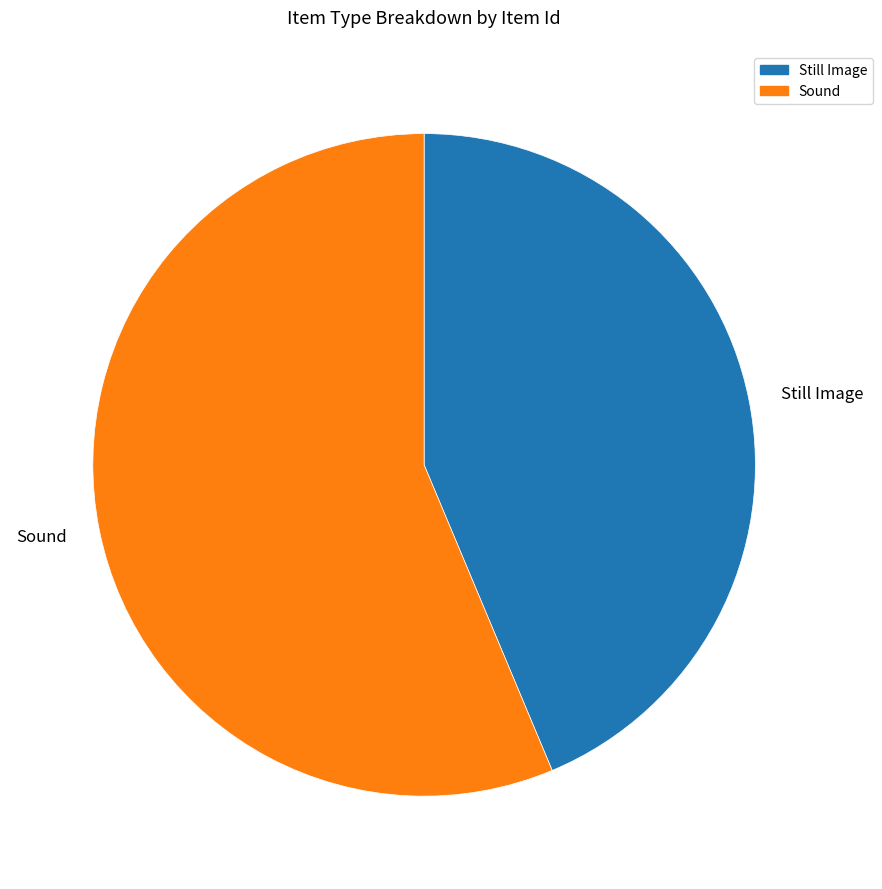

Which category has the smallest portion of the pie?

Still Image